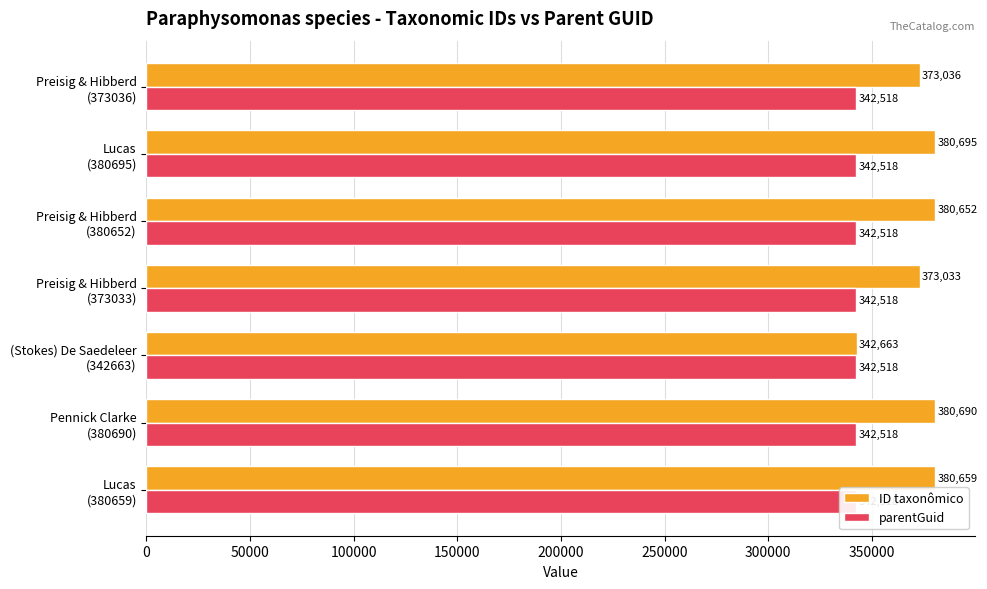

Reading left to right, what are all the values shown in this chart?

ID taxonômico: 380659.0	380690.0	342663.0	373033.0	380652.0	380695.0	373036.0
parentGuid: 0.3	0.3	0.3	0.3	0.3	0.3	0.3